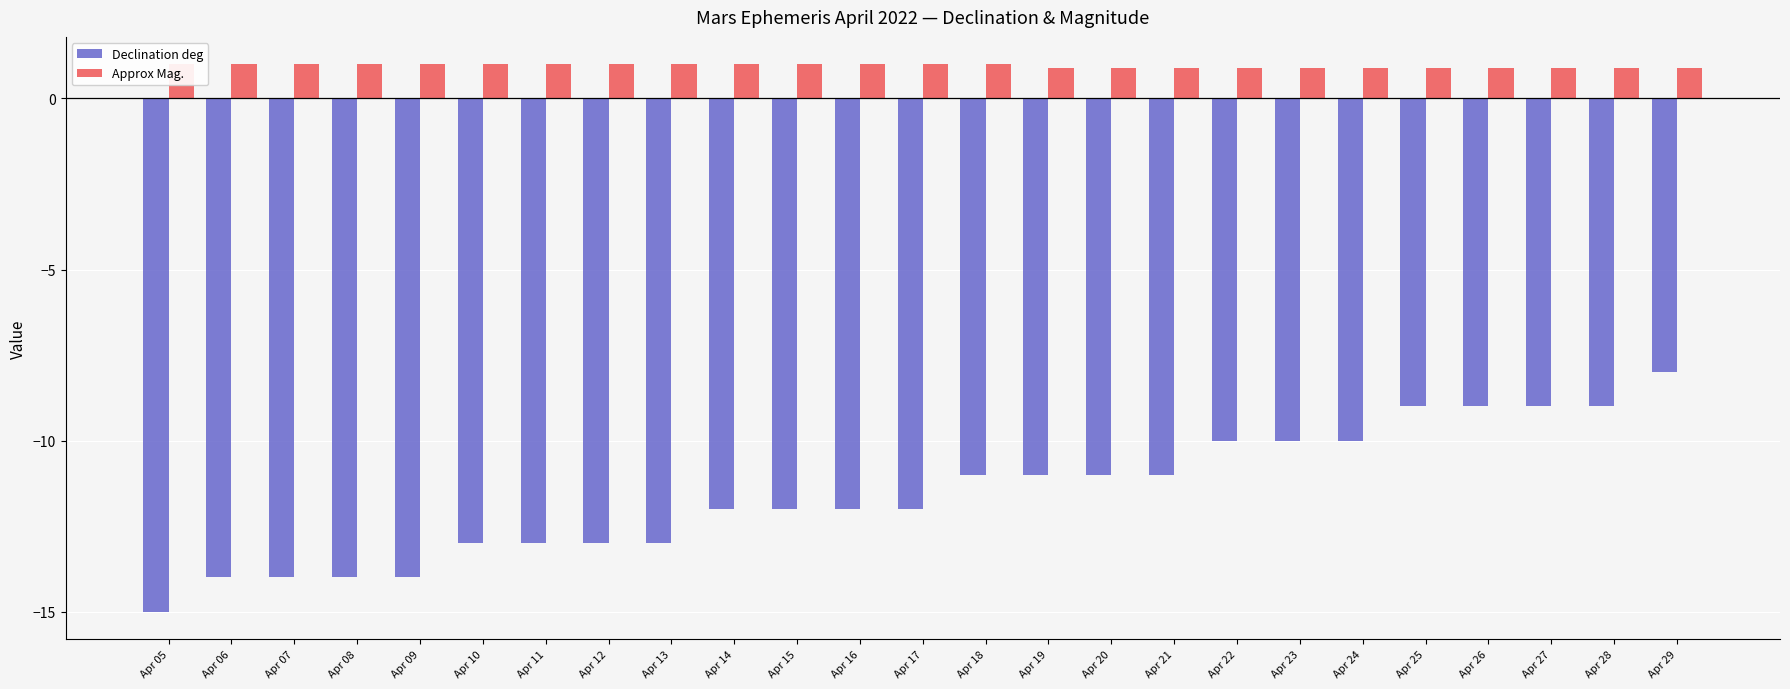

At which category is the sum across all series the highest?

Apr 29